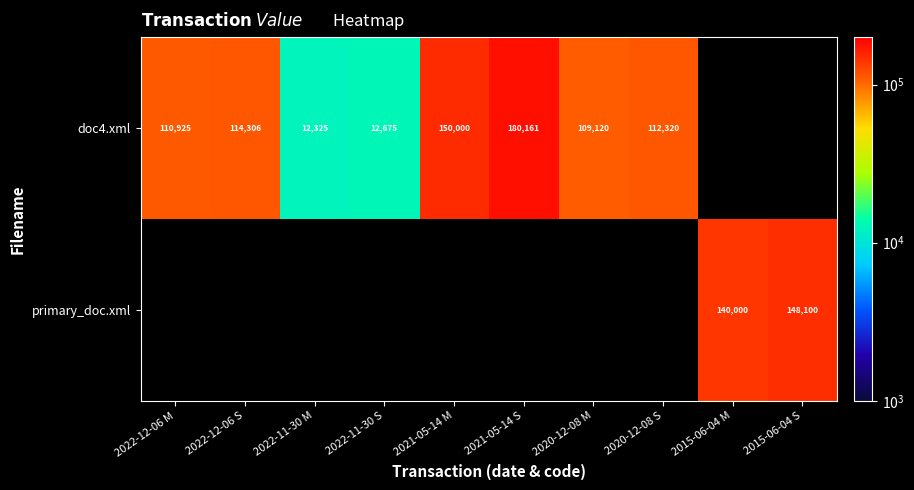

Count the number of data series in this chart.

2